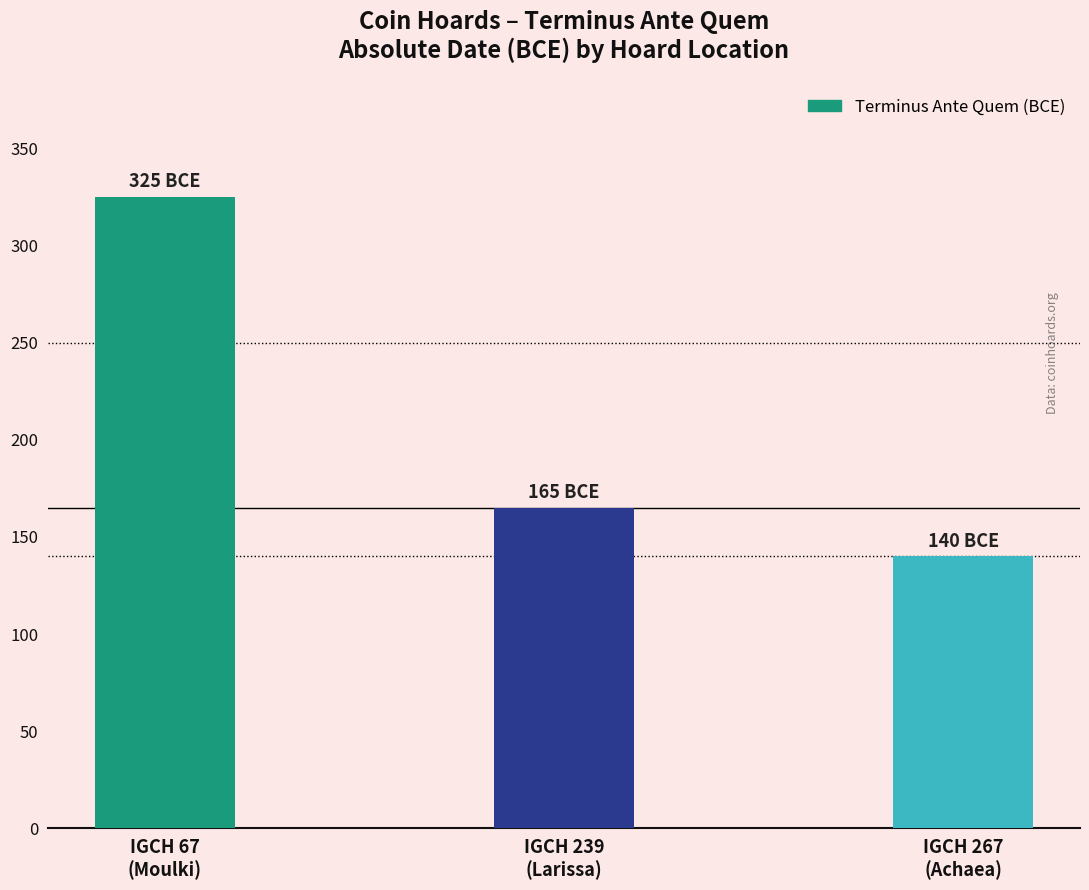

What is the label of the 2nd bar from the right?

IGCH 239
(Larissa)